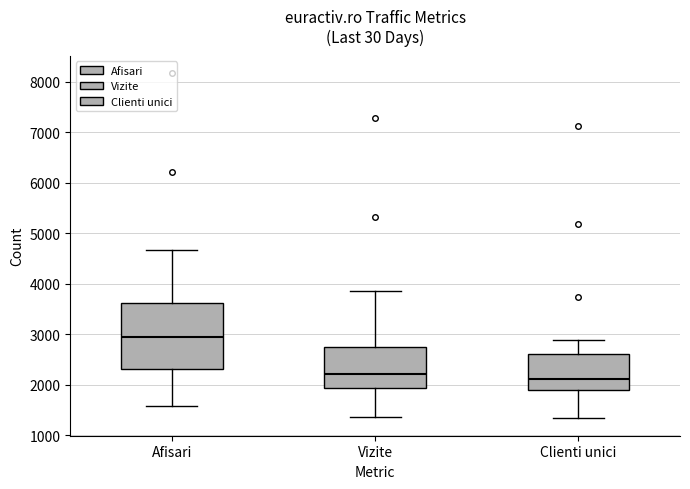

Where does the upper whisker of the box for Afisari end on the y-axis? The values are not printed on the chart, so give them approximately, as read against the axis.

4700